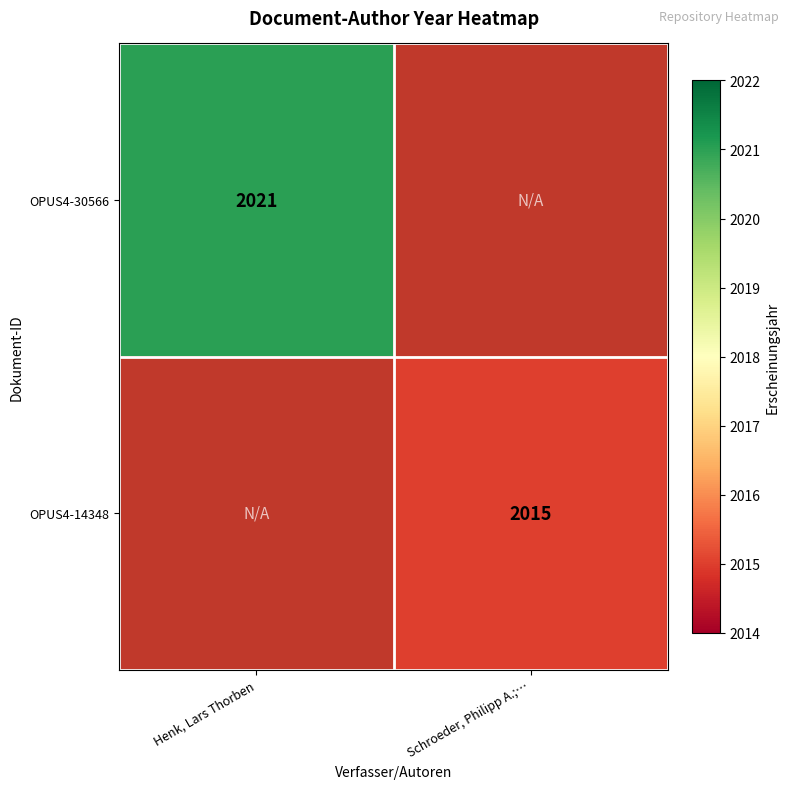

What is the difference between the highest and lowest values at Henk, Lars Thorben?

2021